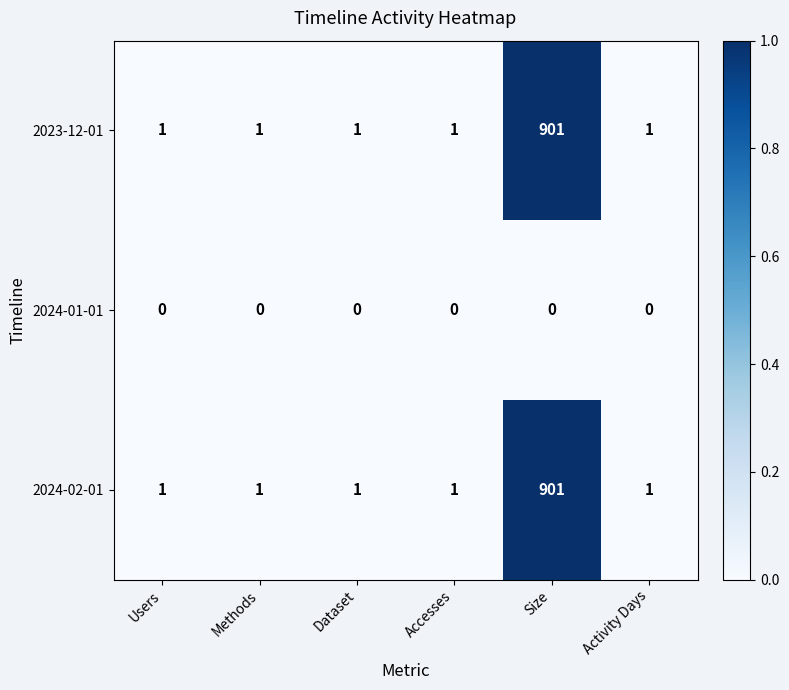

How many categories are shown in the chart?

6